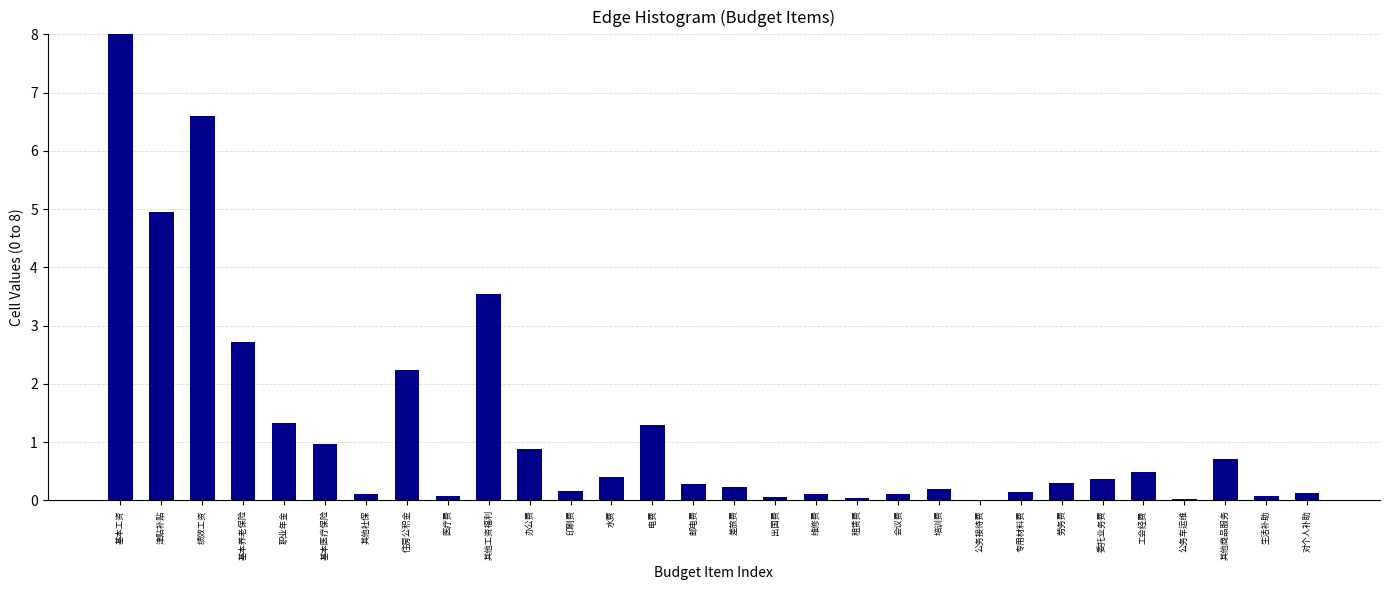

What is the sum of all values?

36.5